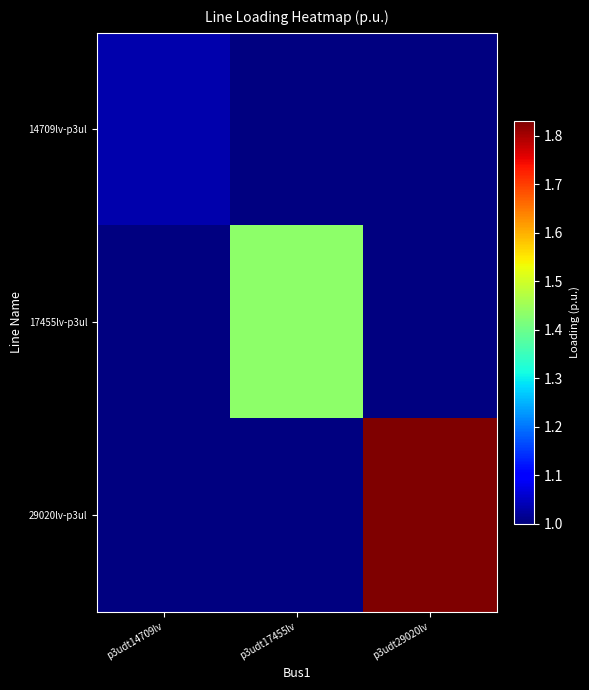

At how many categories does at least one series exceed 1?

3